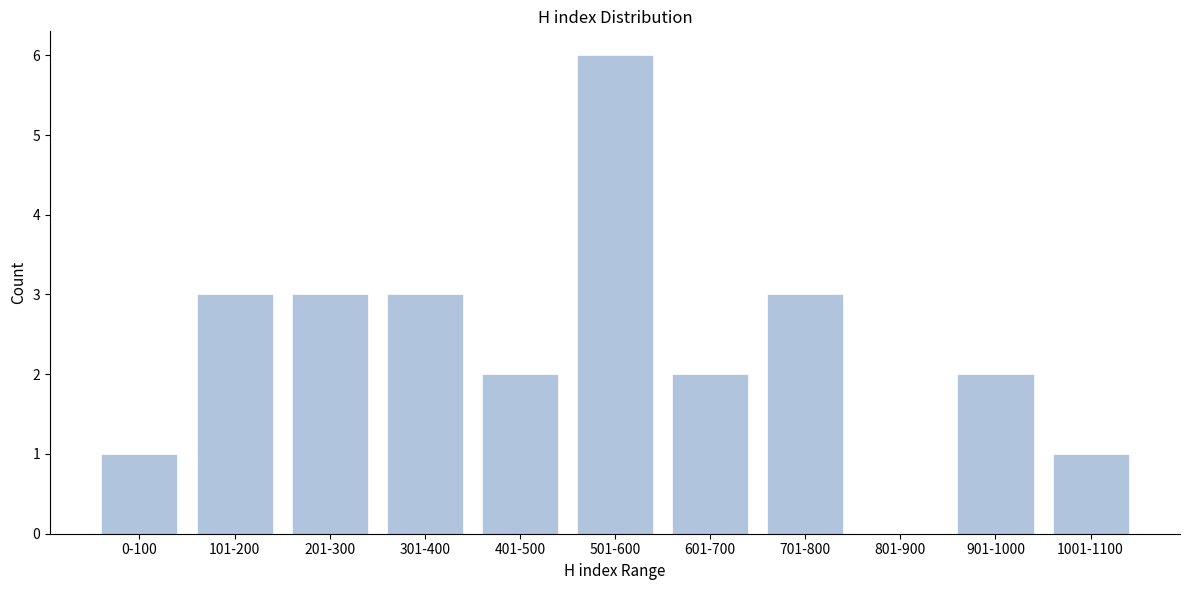

Reading right to left, what are all the values shown in this chart?

1001-1100=1	901-1000=2	801-900=0	701-800=3	601-700=2	501-600=6	401-500=2	301-400=3	201-300=3	101-200=3	0-100=1